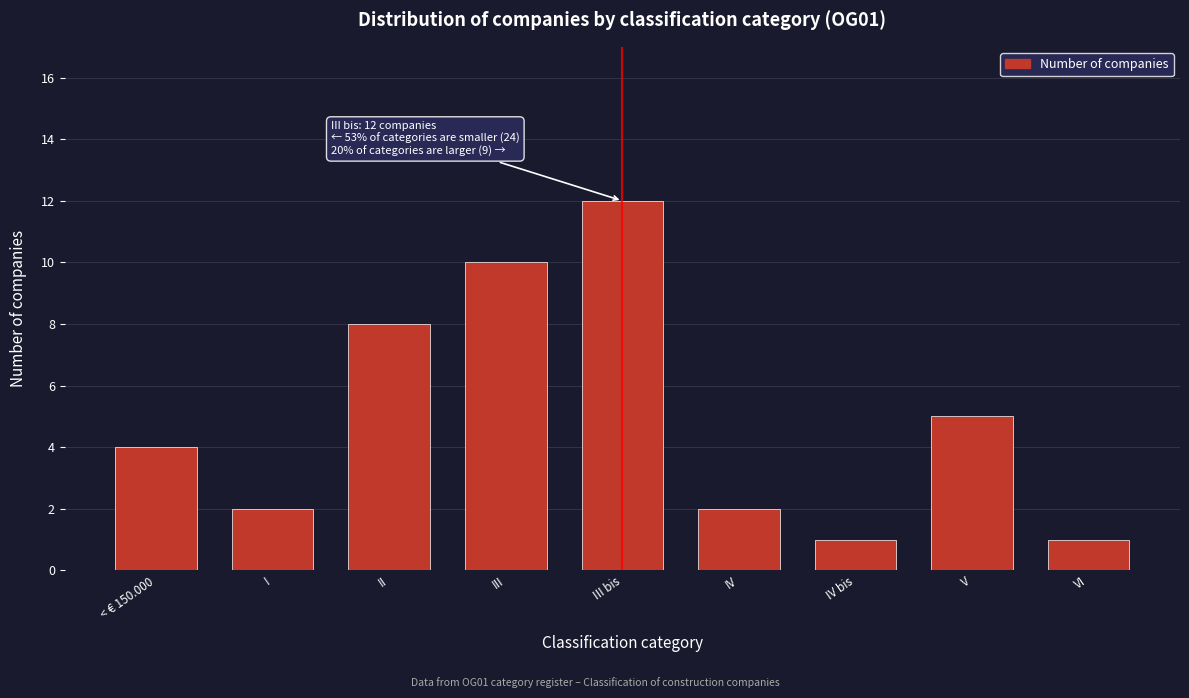

Reading left to right, extract all data points from this chart.

< € 150.000=4	I=2	II=8	III=10	III bis=12	IV=2	IV bis=1	V=5	VI=1